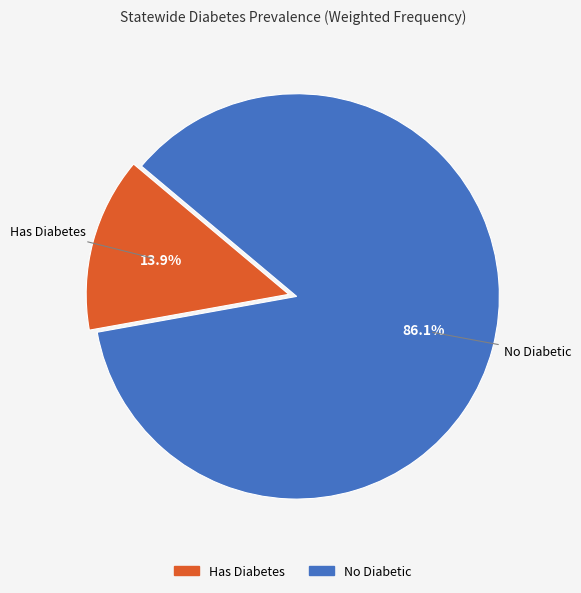

To the nearest percent, what portion does No Diabetic represent?

86%